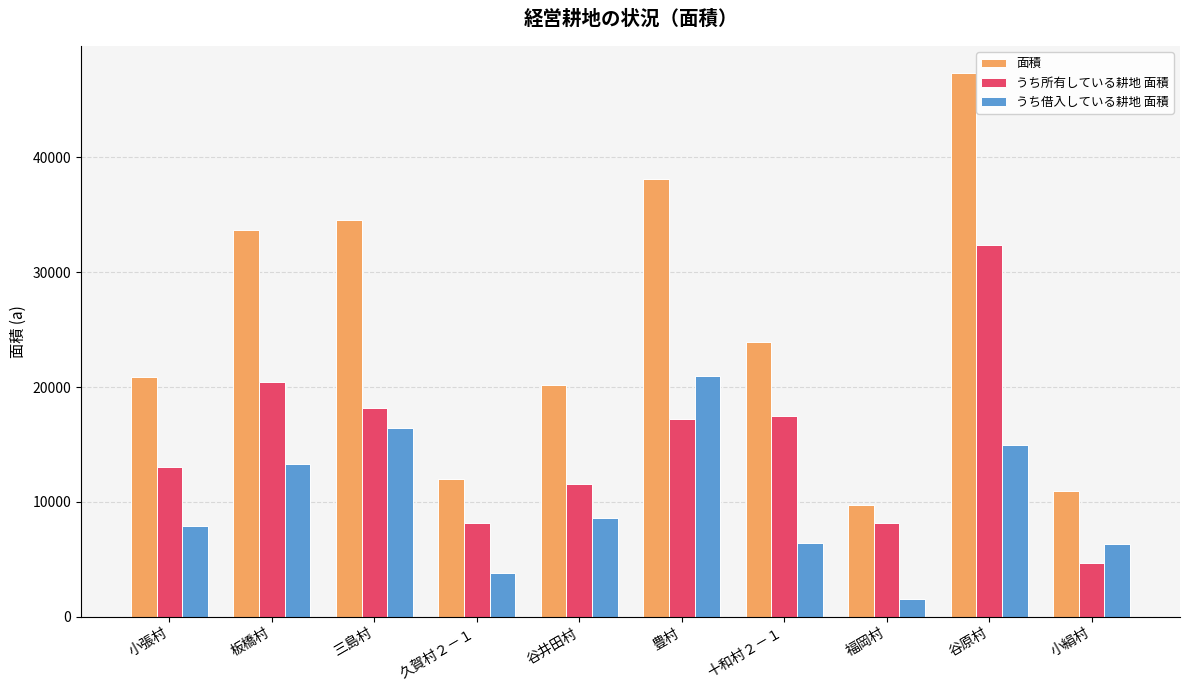

What is the approximate value of 面積 at 谷原村, to the nearest 100?

47300